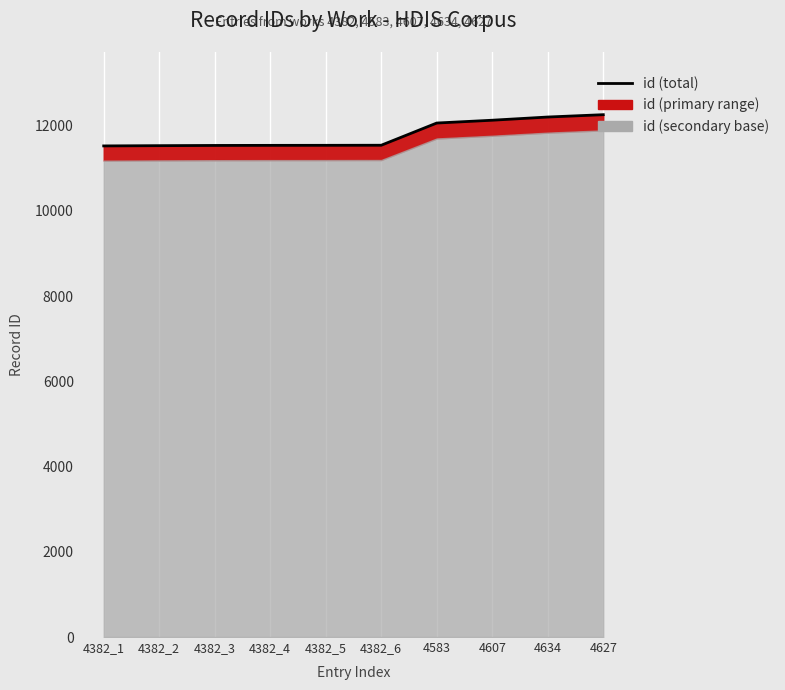

Reading left to right, transcribe all the data shown in this chart.

4382_1=11525	4382_2=11531	4382_3=11536	4382_4=11538	4382_5=11539	4382_6=11541	4583=12062	4607=12128	4634=12203	4627=12258